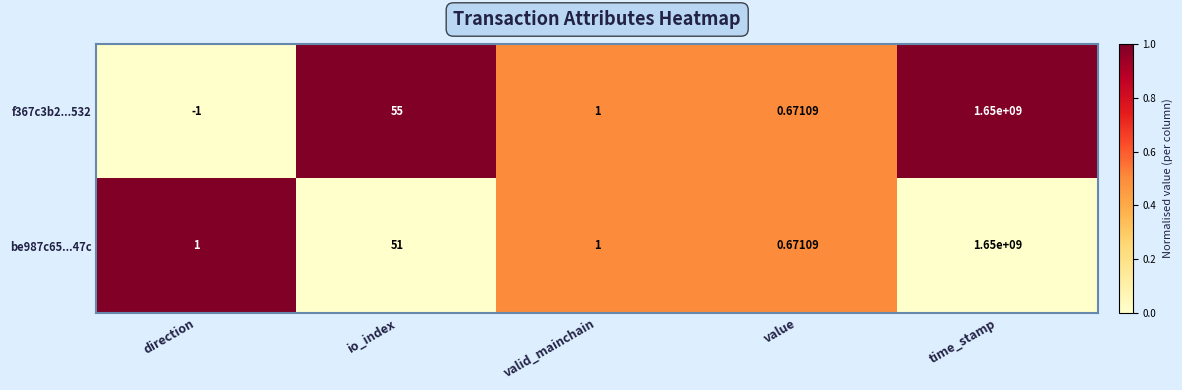

Which category has the highest value across all series?

time_stamp